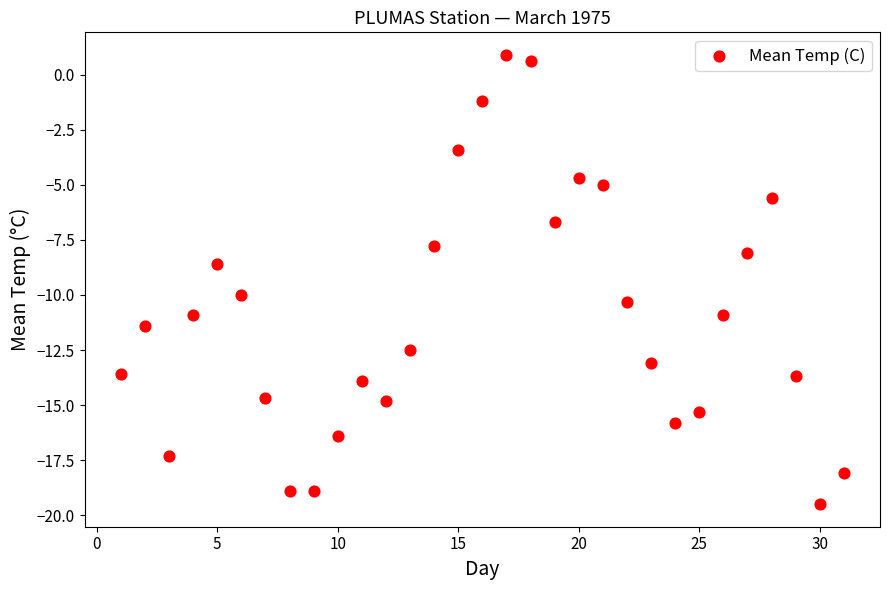

What is the range of Y values (max minus min)?

20.4